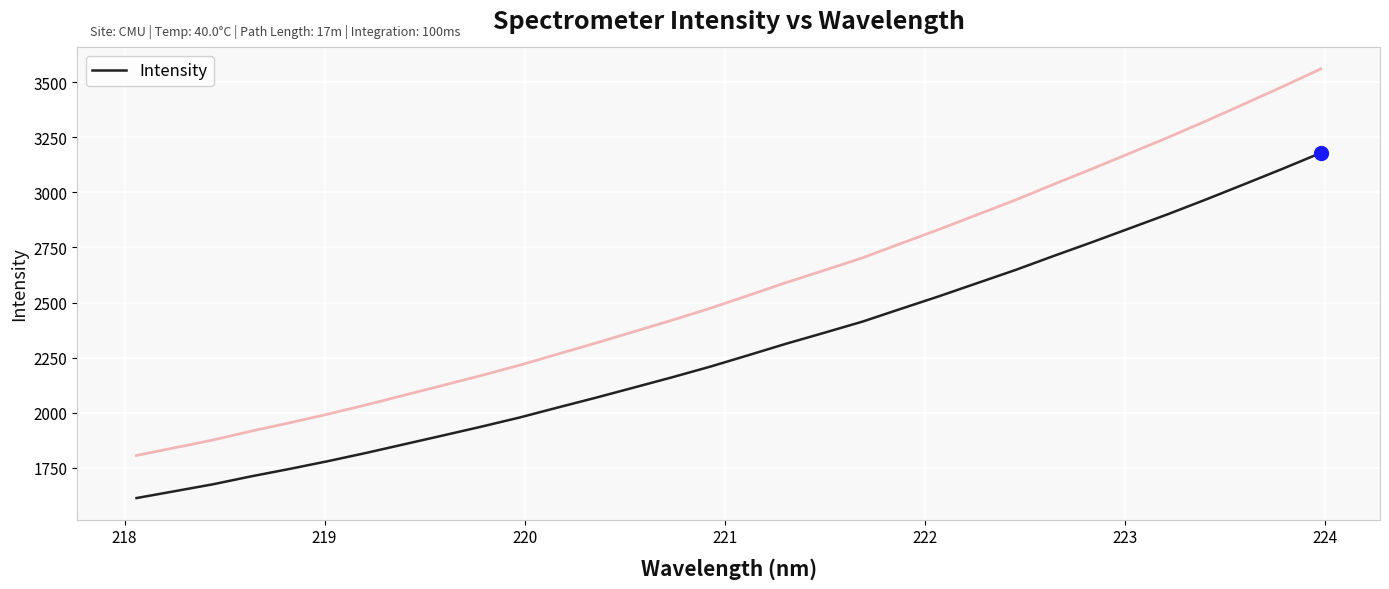

What is the maximum value for Intensity?

3179.0